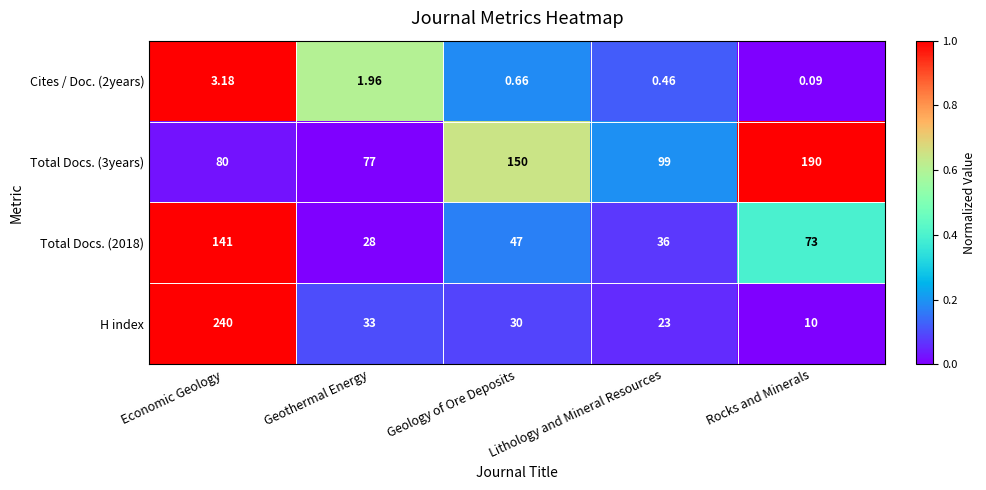

Where does the Total Docs. (3years) series first go above 99?

Geology of Ore Deposits